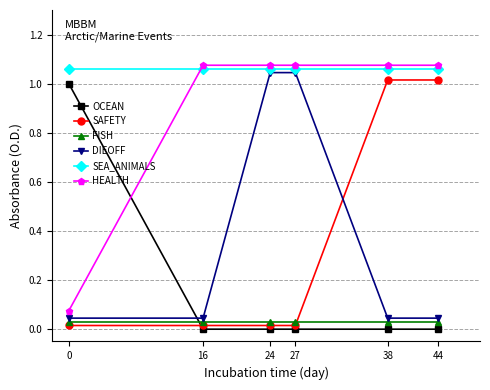

True or false: SAFETY has more than 0 points higher than both neighbors.

False